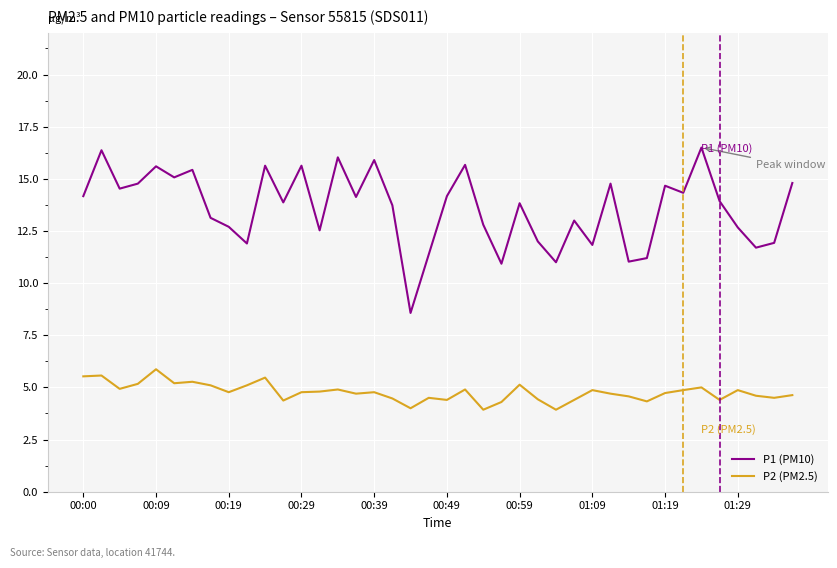

True or false: P2 (PM2.5) and P1 (PM10) intersect in this chart.

False